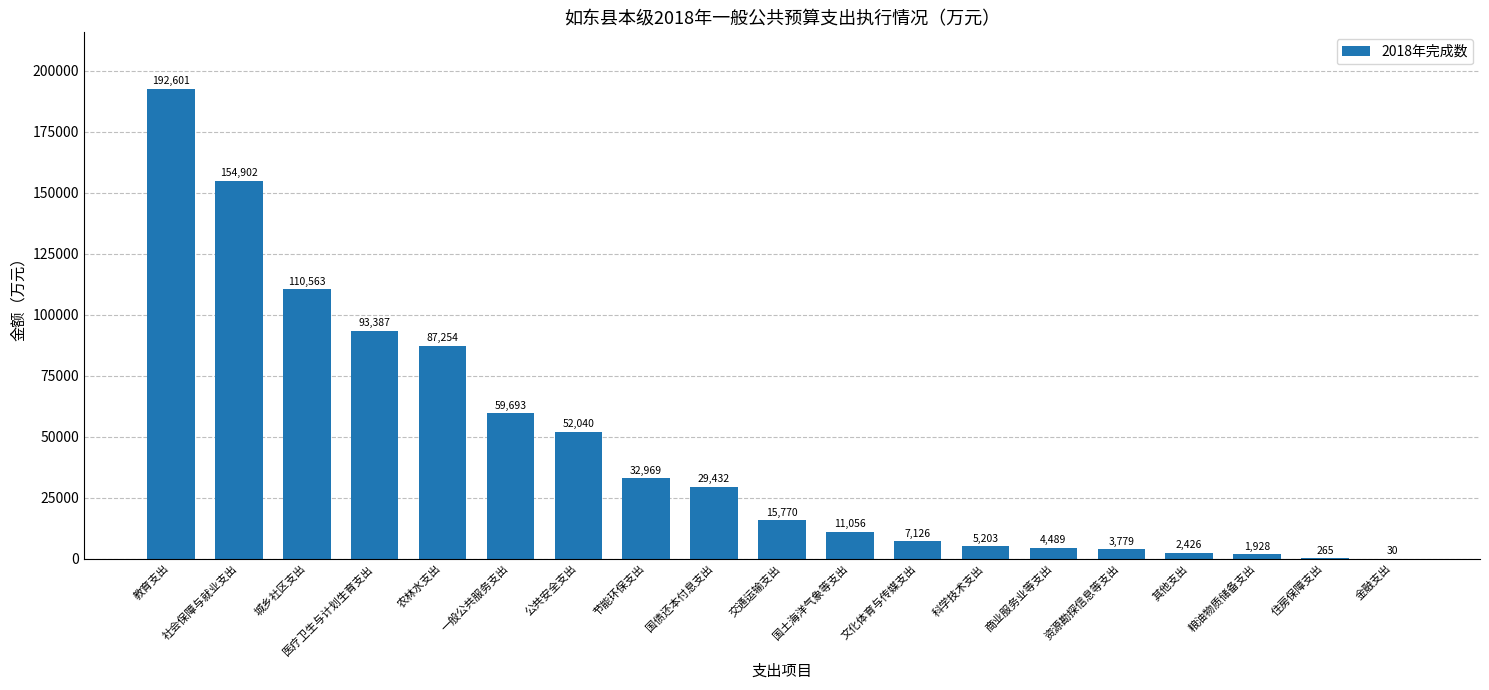

What is the sum of all values?

864913